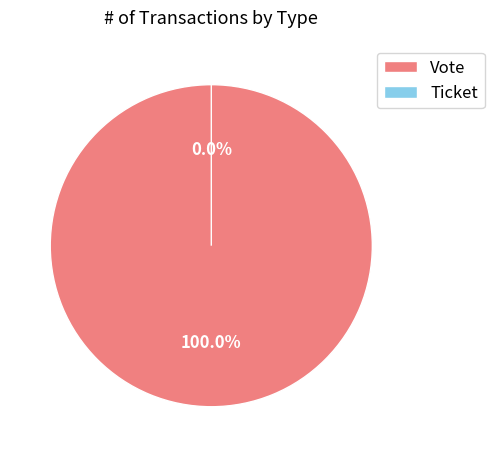

Which has a higher value, Ticket or Vote?

Vote